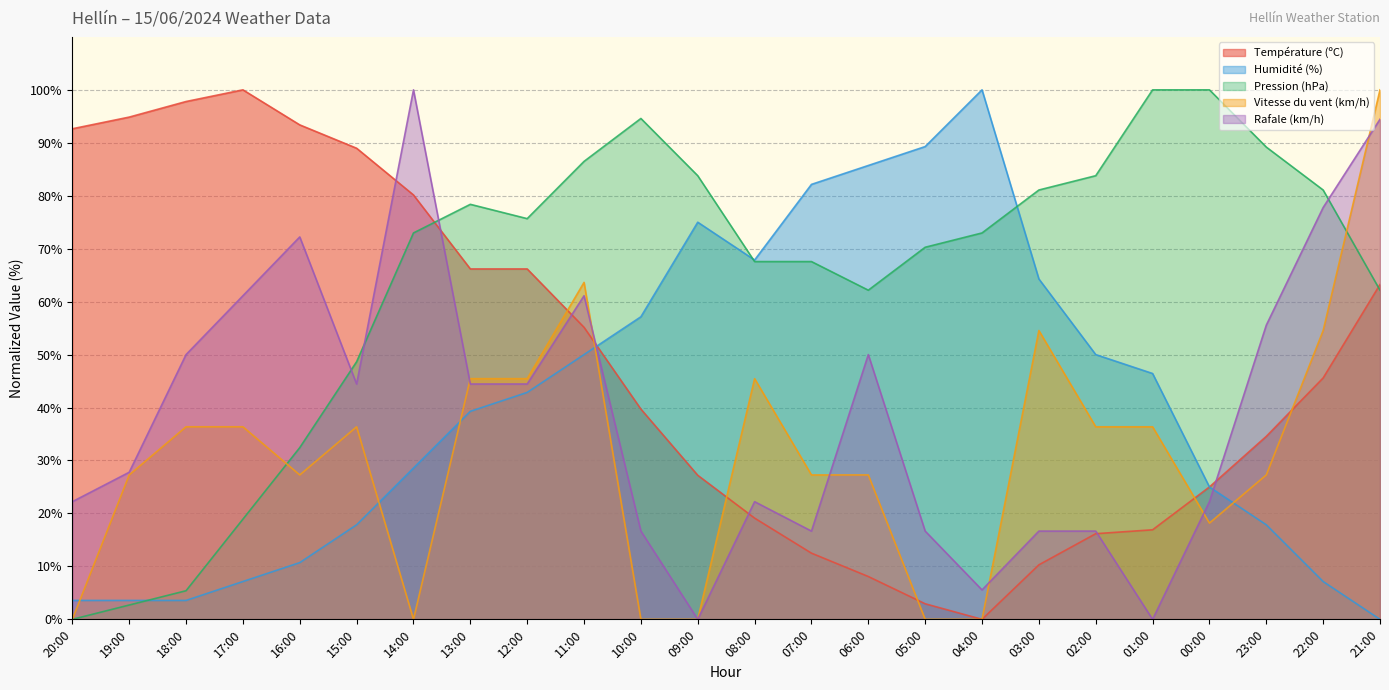

What position from the left is 00:00?

21